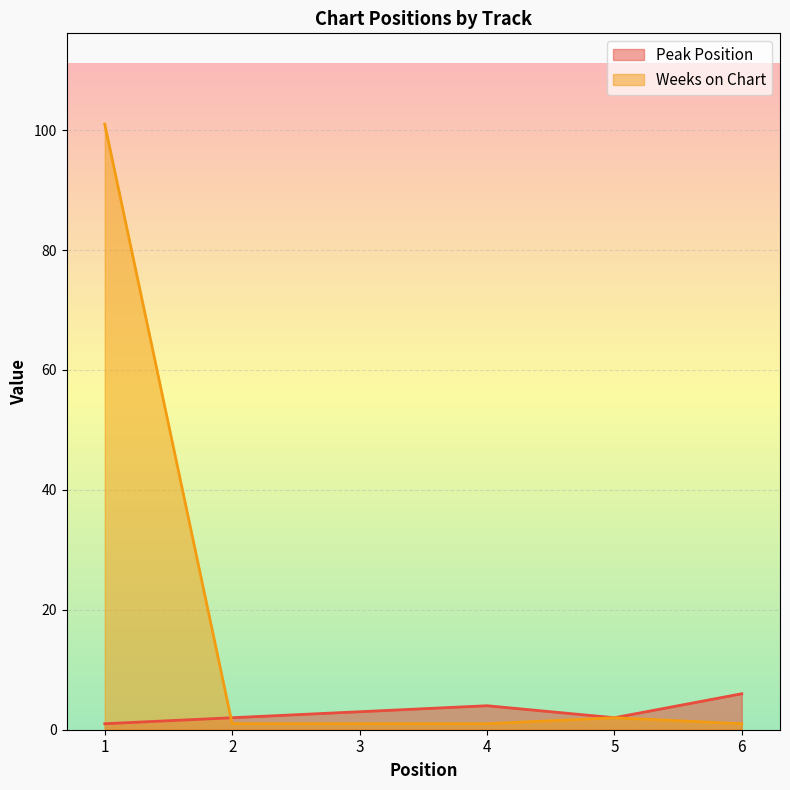

Is it true that Weeks on Chart equals 64 at 1?

False